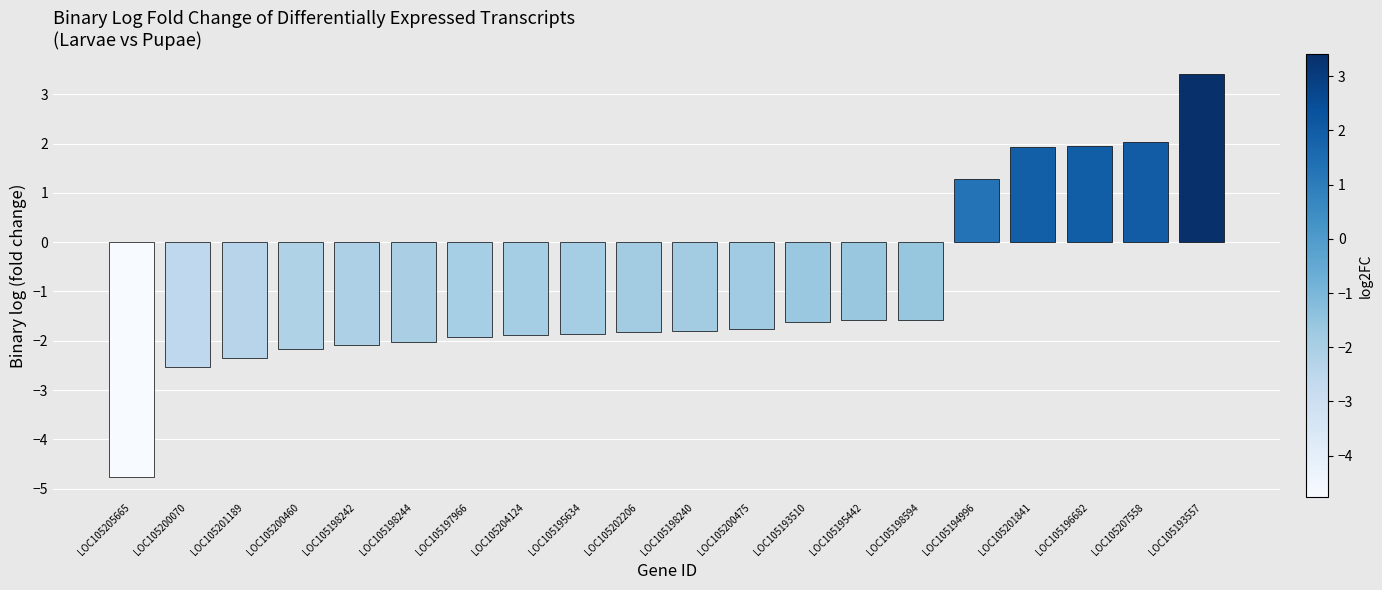

True or false: the data shows 1.9 at LOC105196682.

True